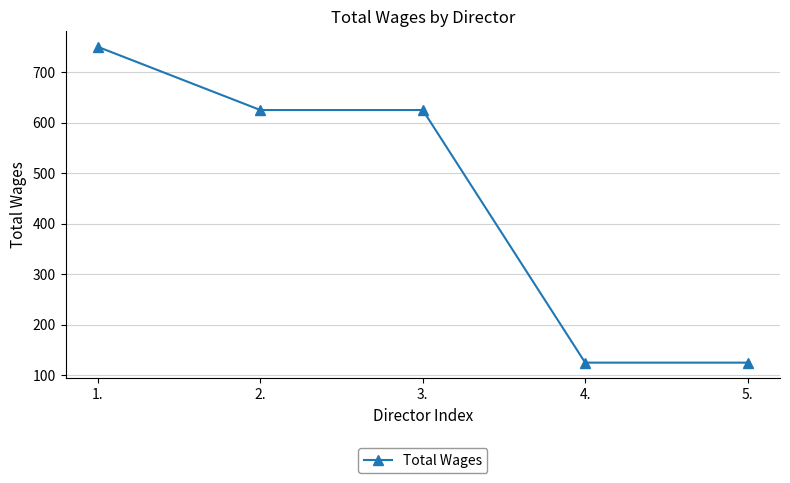

What is the minimum value shown in the chart?

125